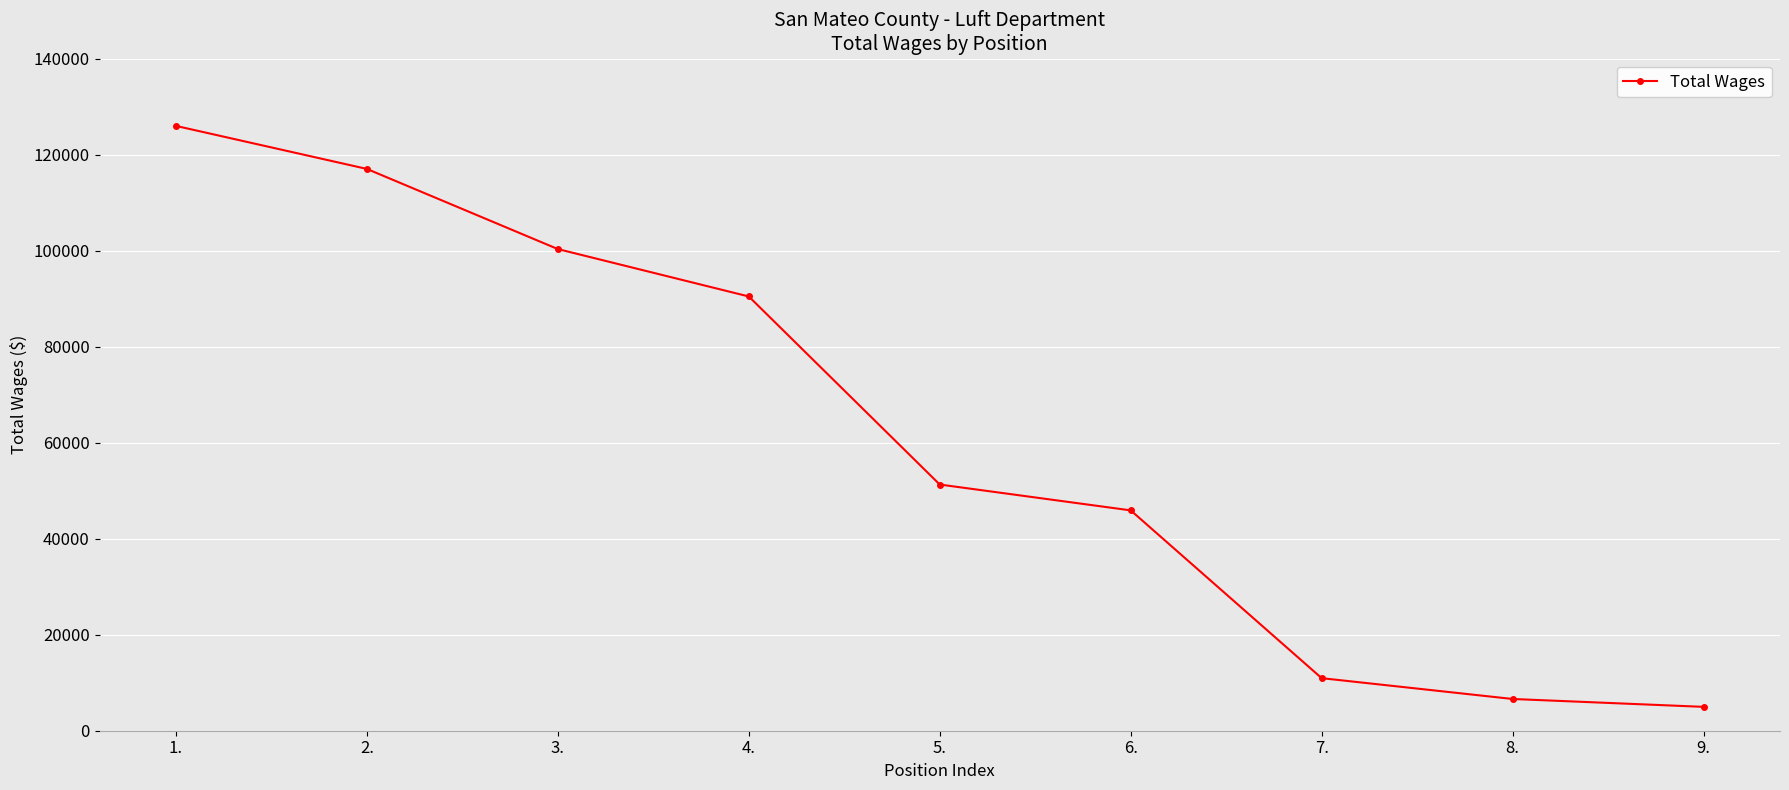

What is the sum of the values at 8. and 9.?

11580